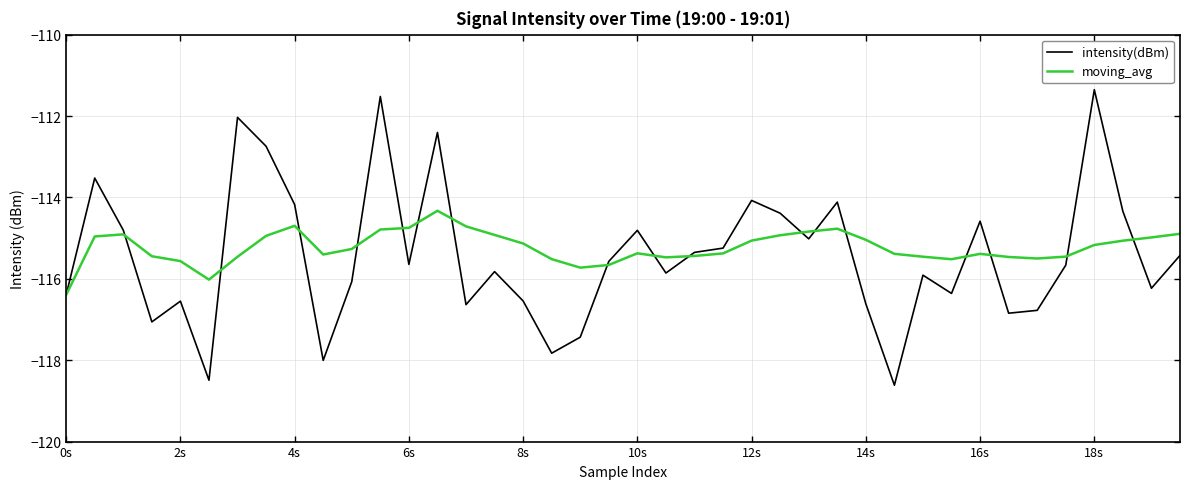

Which series has the widest spread of values?

intensity(dBm)